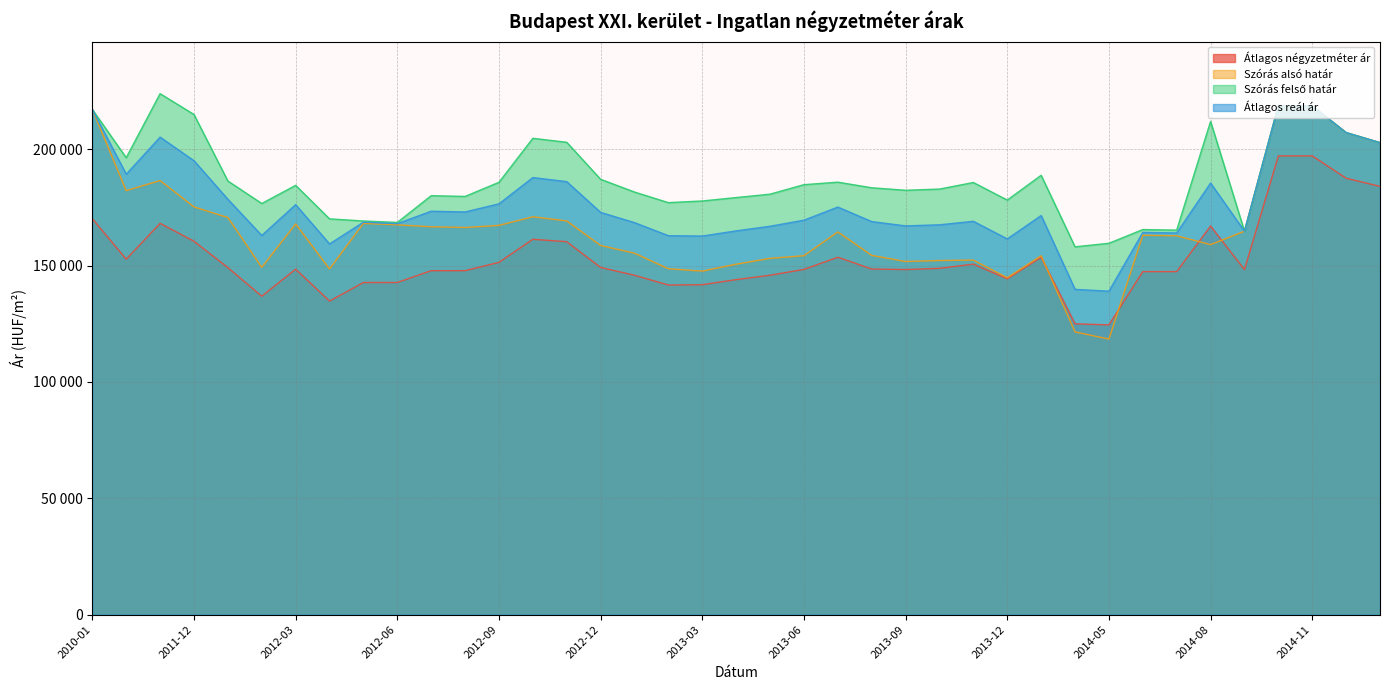

How many distinct data groups are displayed?

4